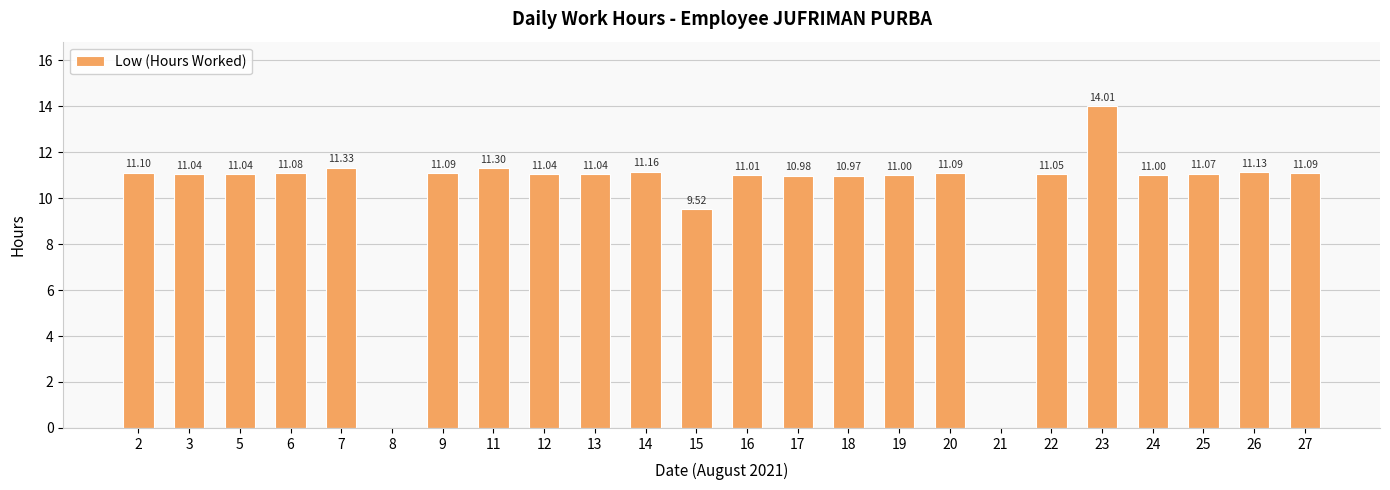

Reading left to right, extract all data points from this chart.

2=11.1	3=11.0	5=11.0	6=11.1	7=11.3	8=0.0	9=11.1	11=11.3	12=11.0	13=11.0	14=11.2	15=9.5	16=11.0	17=11.0	18=11.0	19=11.0	20=11.1	21=0.0	22=11.1	23=14.0	24=11.0	25=11.1	26=11.1	27=11.1